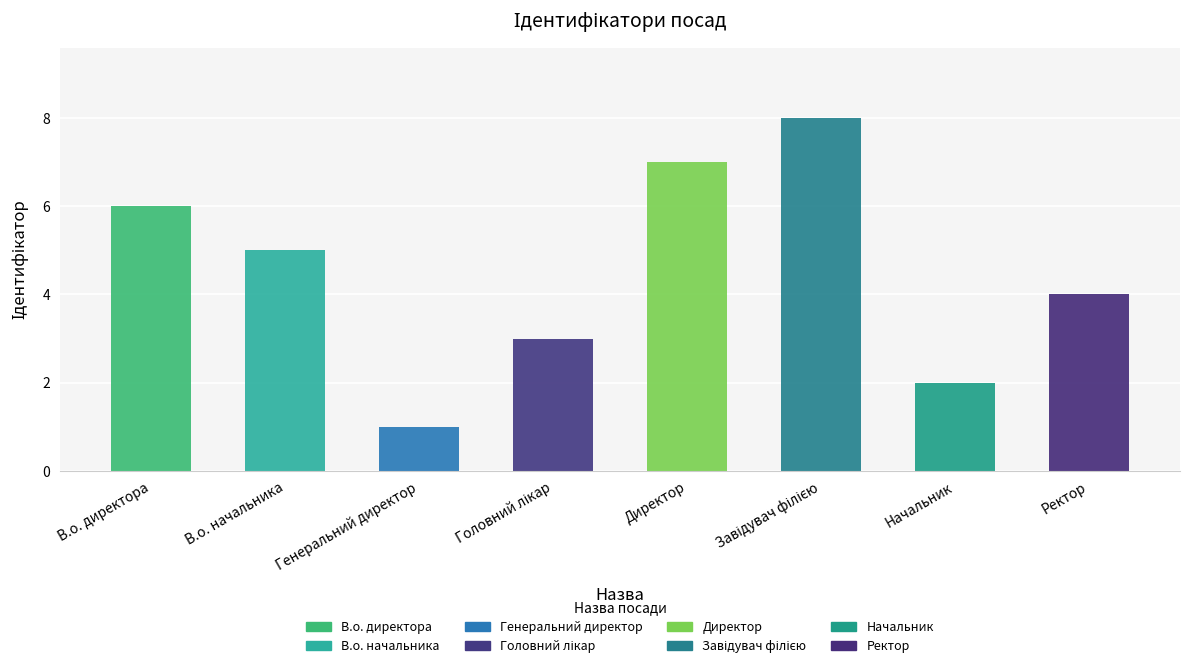

What position from the right is В.о. директора?

8